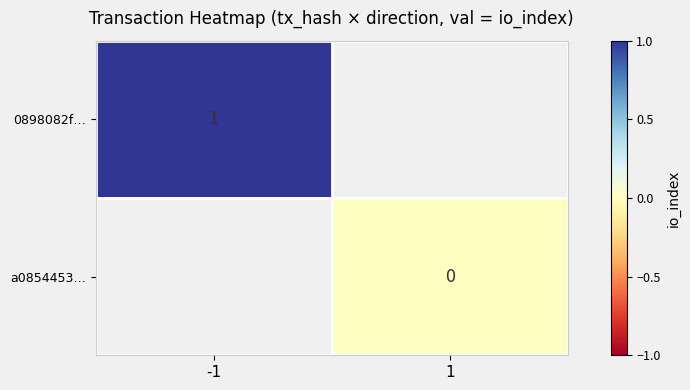

Is it true that 0898082f… equals 1.0 at -1?

True